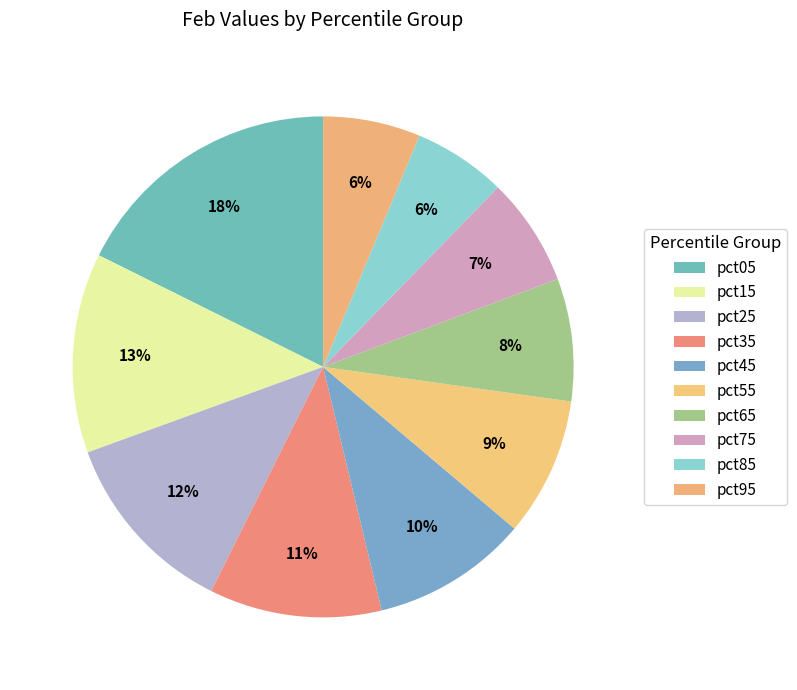

To the nearest percent, what is the combined percentage of pct05 and pct65?

26%